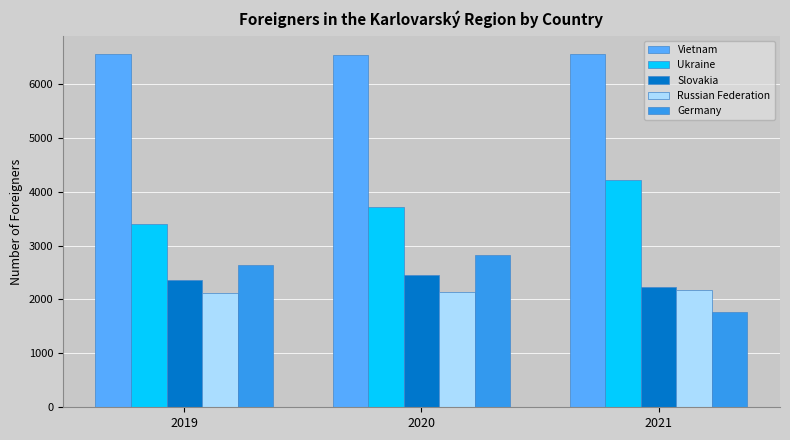

Where is Germany nearest to the value 2299?

2019